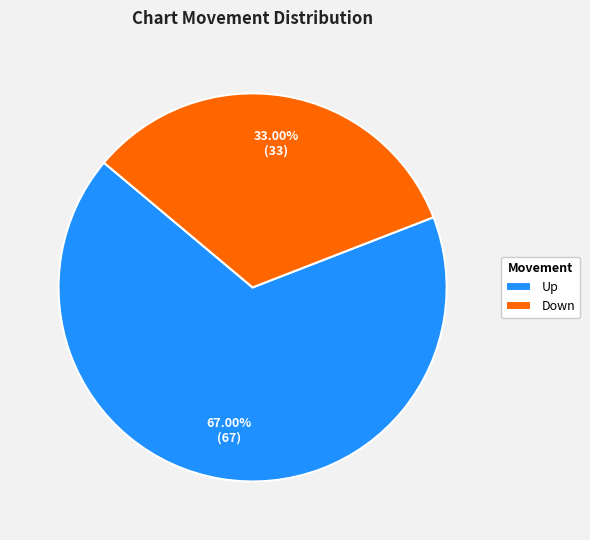

Which slice is the smallest?

Down